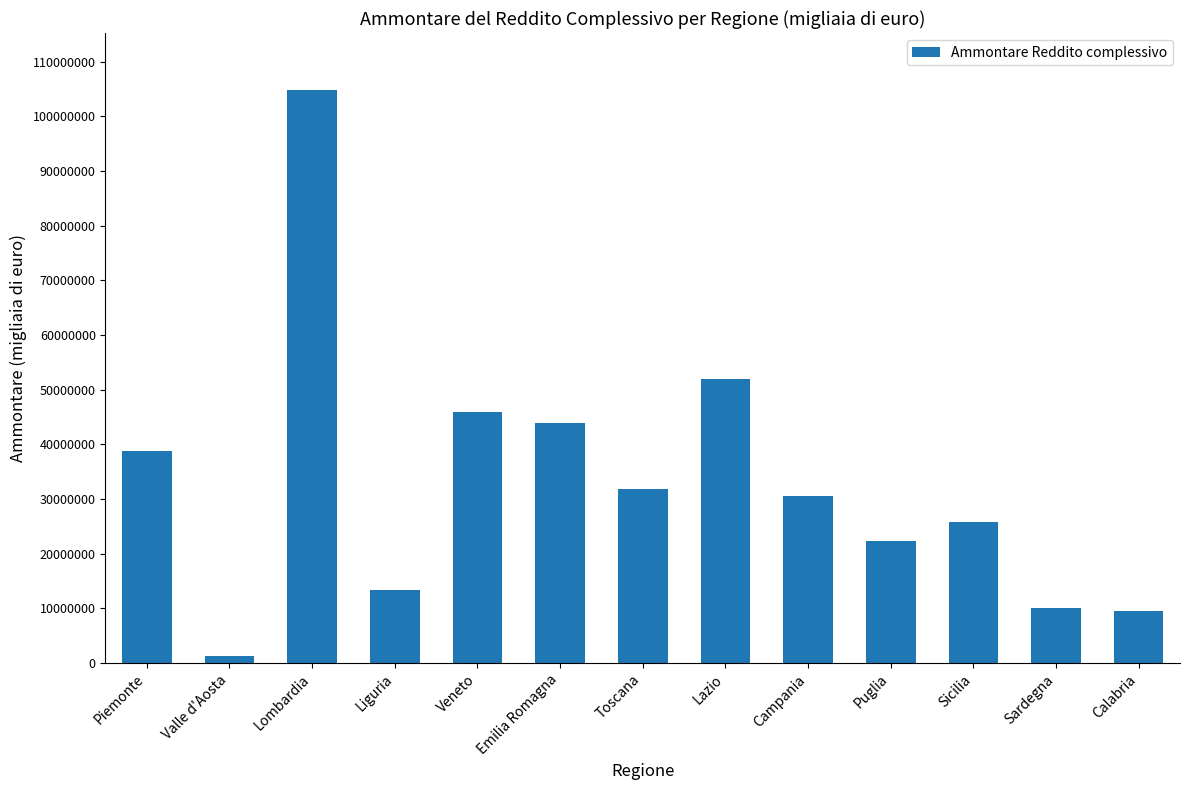

Count the number of categories in the chart.

13